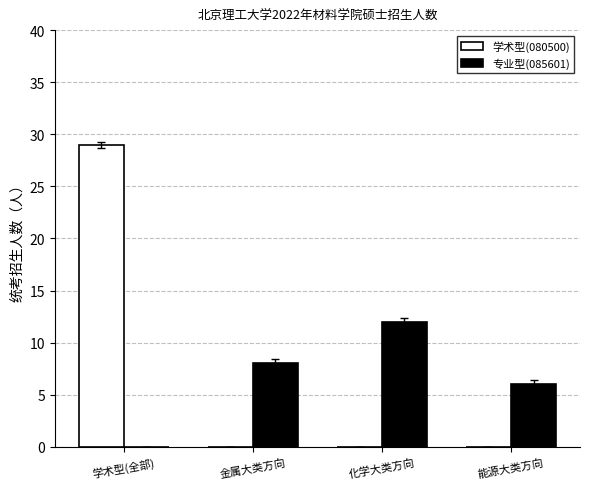

What is the sum of the 专业型(085601) values at 金属大类方向 and 学术型(全部)?

8